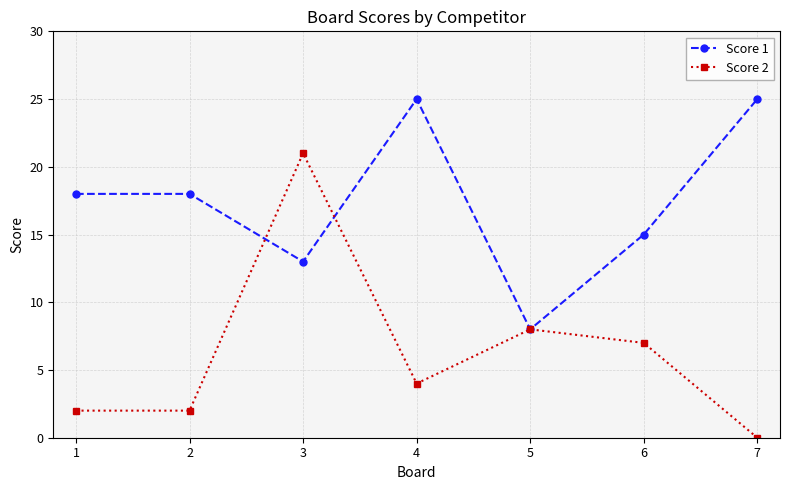

Count the number of categories in the chart.

7